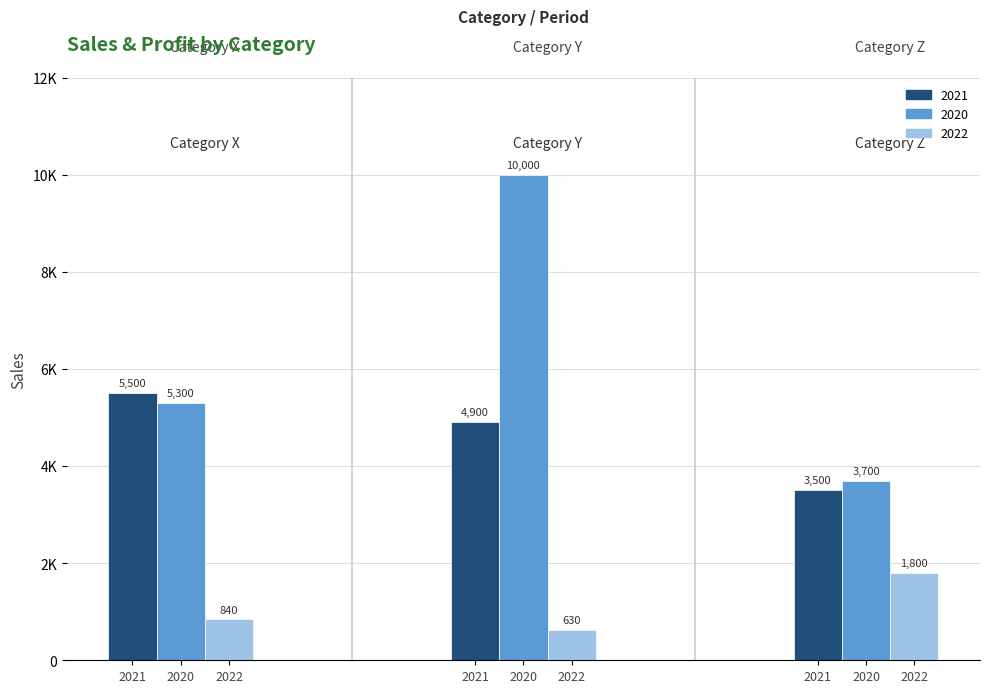

What is the difference between the Period 2021 (dark) values at 0 and 1?

600